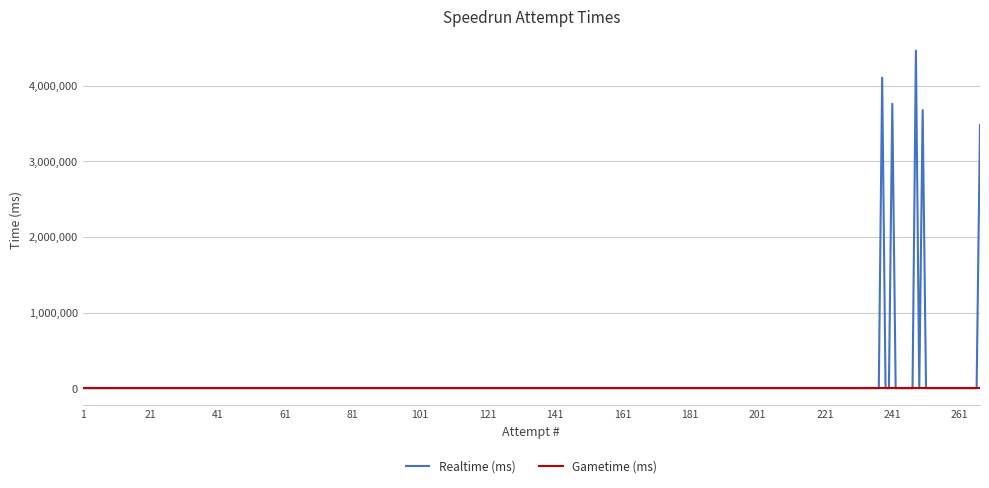

Which series has the widest spread of values?

Realtime (ms)